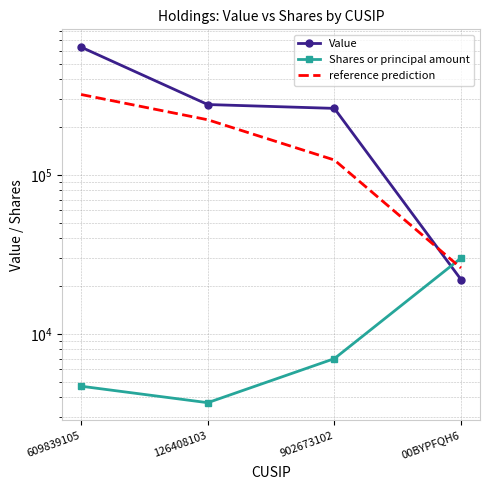

How many times do reference prediction and Shares or principal amount cross each other?

1